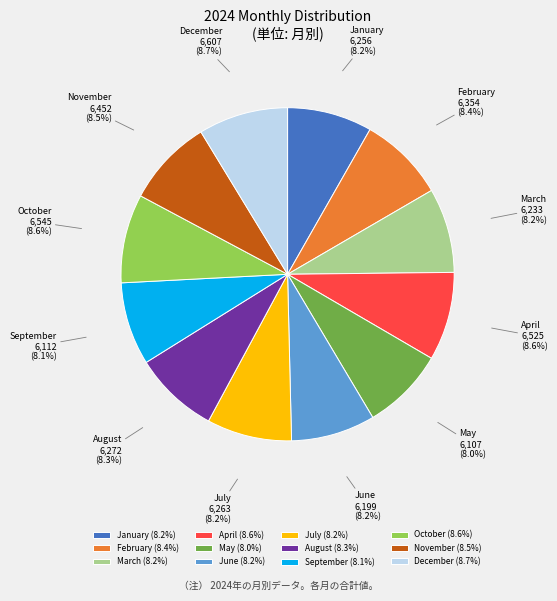

What is the ratio of the value at February to the value at November?

1.0